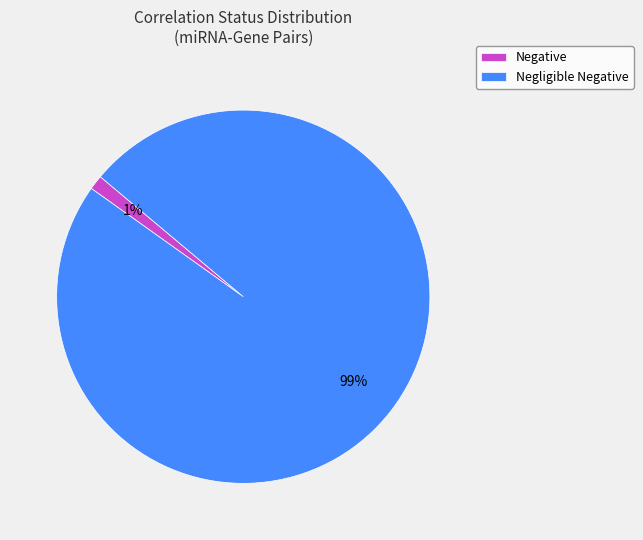

To the nearest percent, what is the average slice percentage?

50%